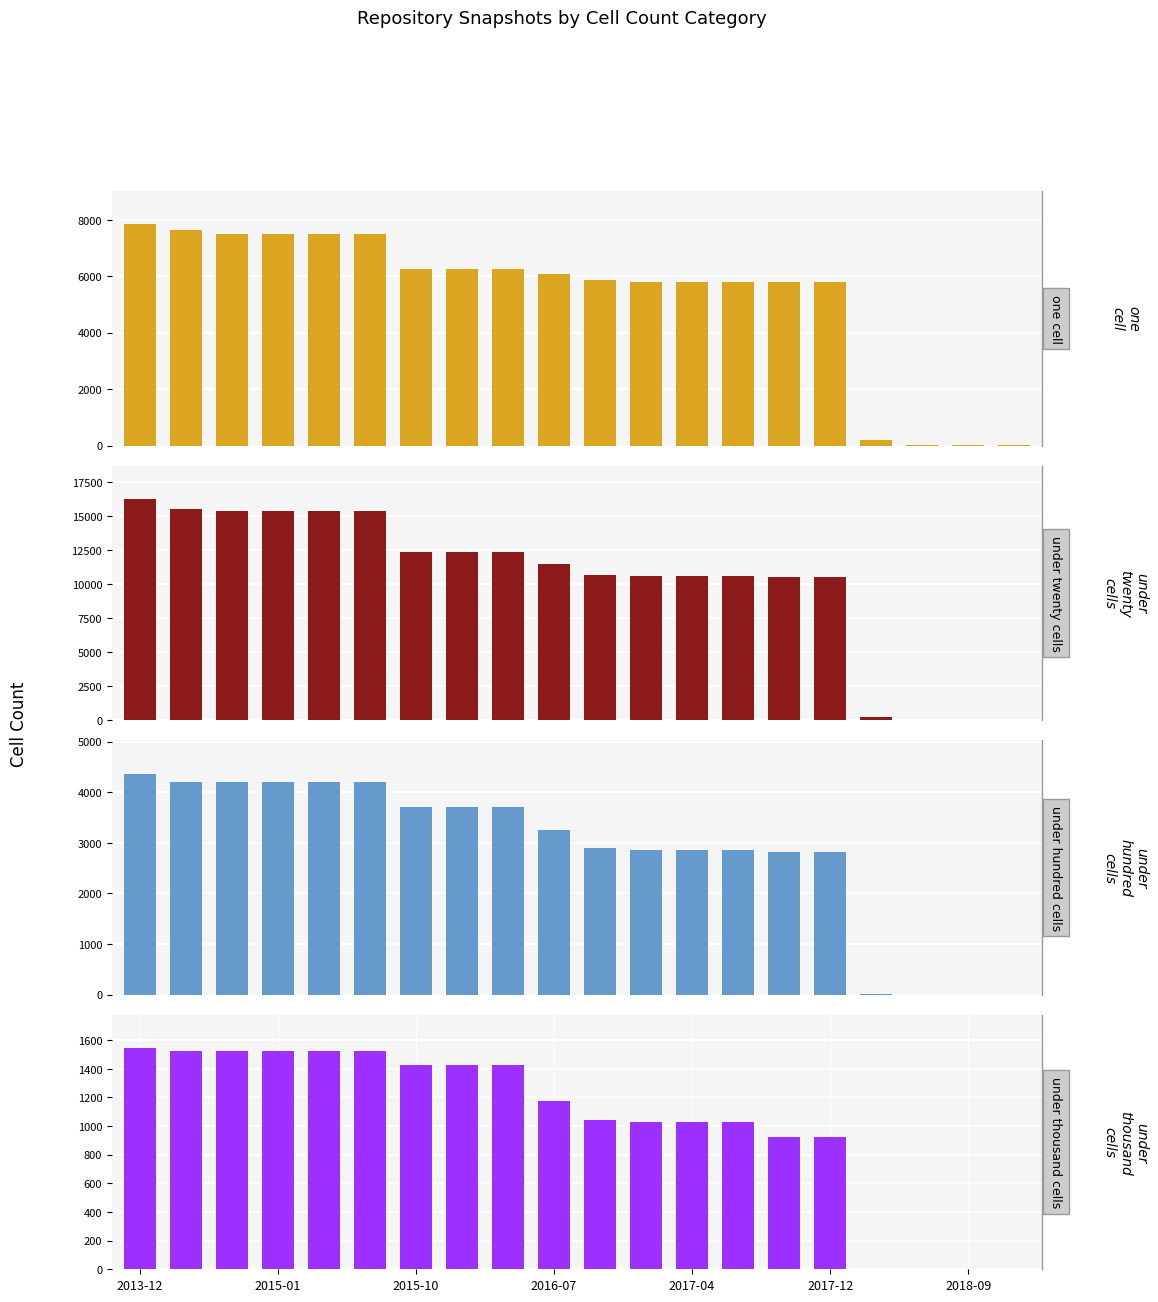

Which category has the highest value in the under_thousand_cells series?

2013-12